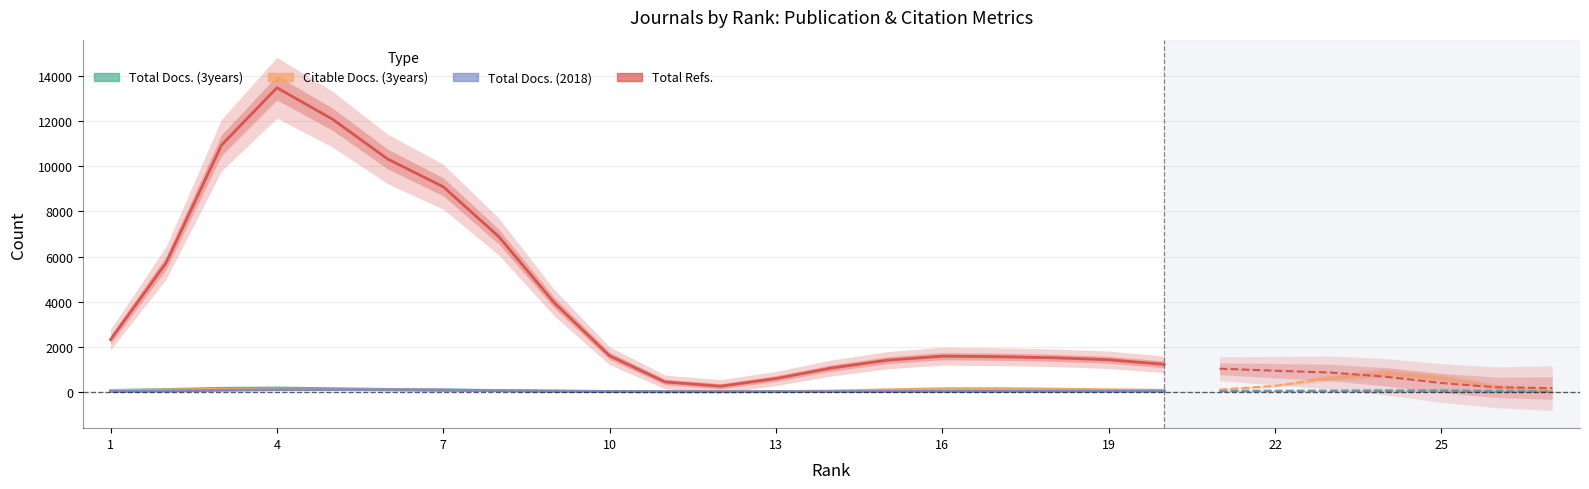

List the series in order of their peak value, lowest first.

Total Docs. (2018), Total Docs. (3years), Citable Docs. (3years), Total Refs.